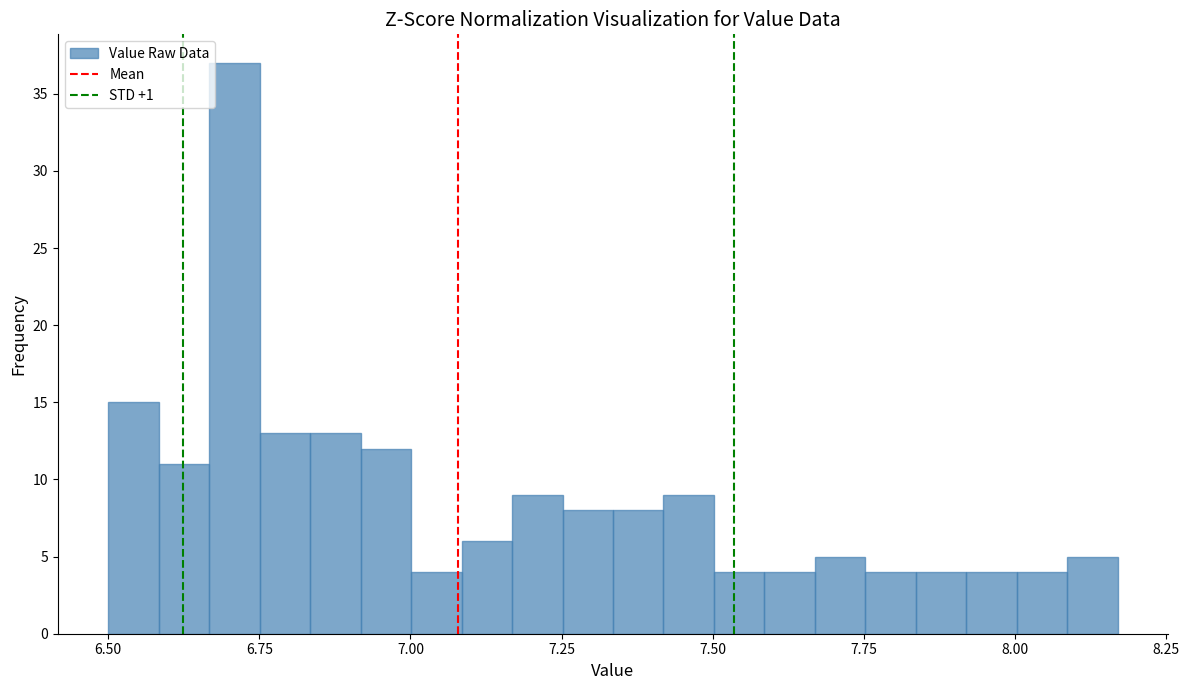

Around what value on the x-axis is the tallest bar? Give the approximate position of its centre, as read against the axis.

6.70